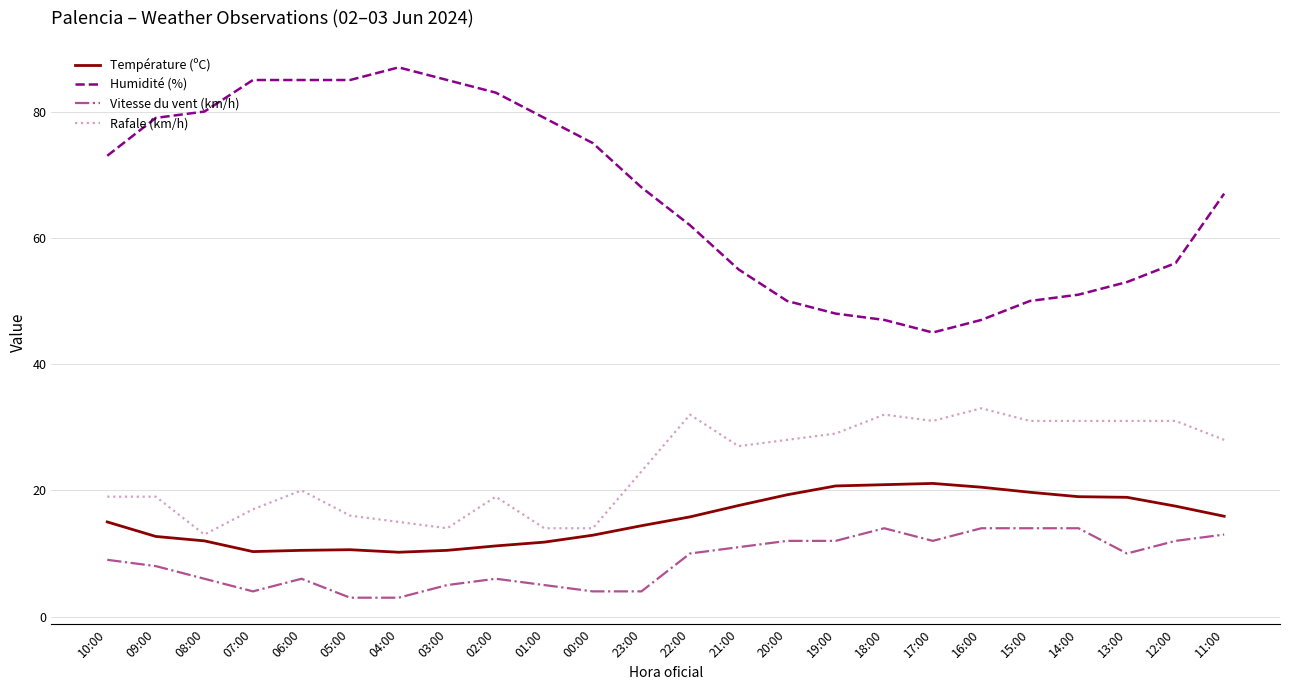

Which series has the widest spread of values?

Humidité (%)